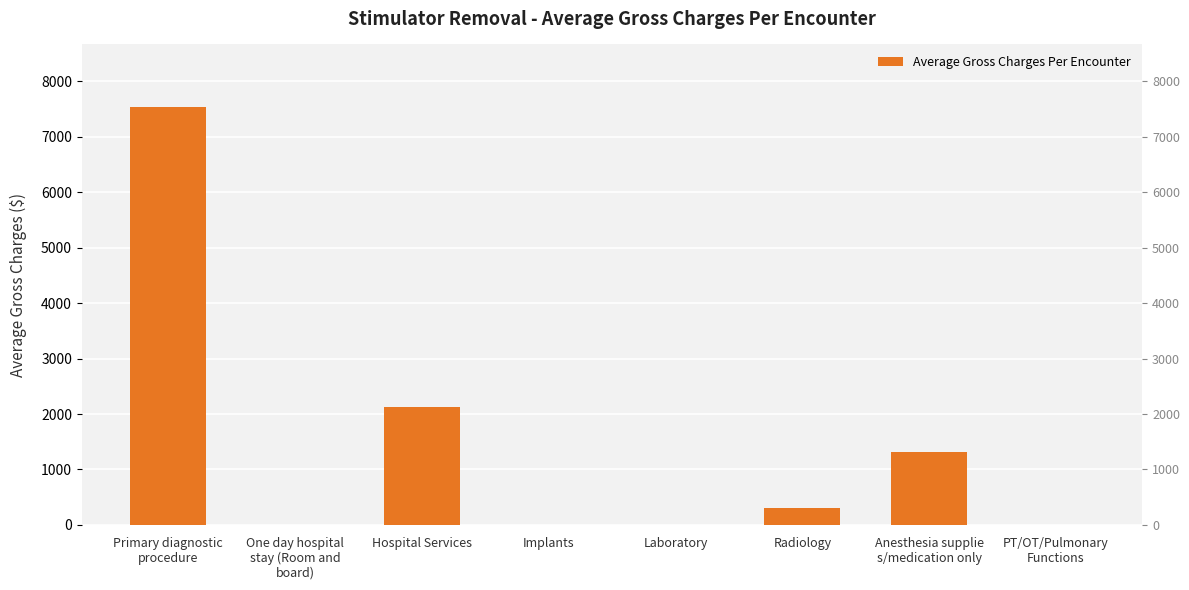

List the labels in order of value, smallest first.

One day hospital
stay (Room and
board), Implants, Laboratory, PT/OT/Pulmonary
Functions, Radiology, Anesthesia supplie
s/medication only, Hospital Services, Primary diagnostic
procedure